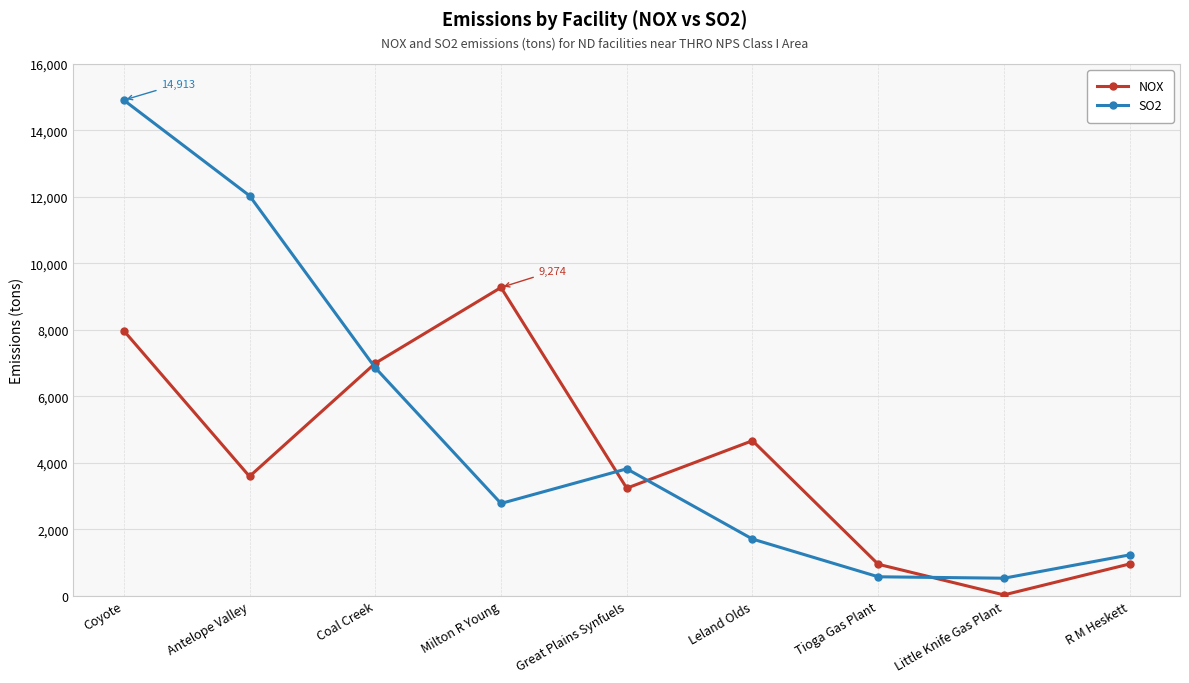

In NOX, how many points are higher than both neighbors (excluding endpoints)?

2